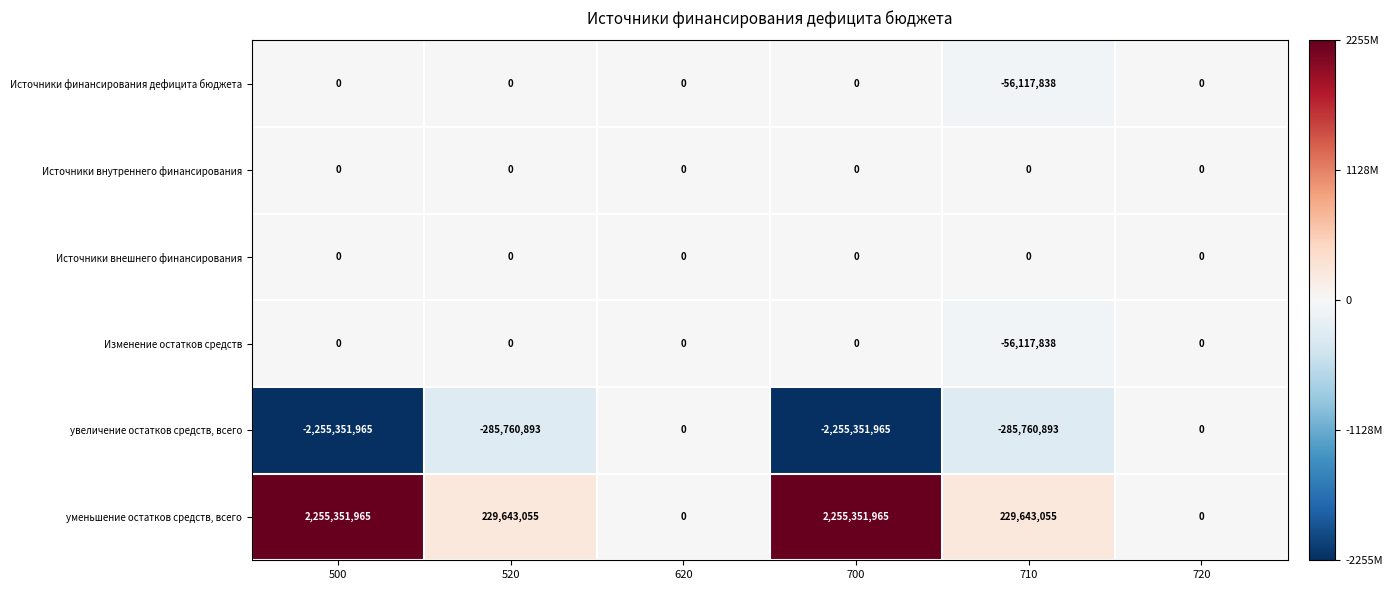

What is the spread (max minus min) of values at 520?

515403948